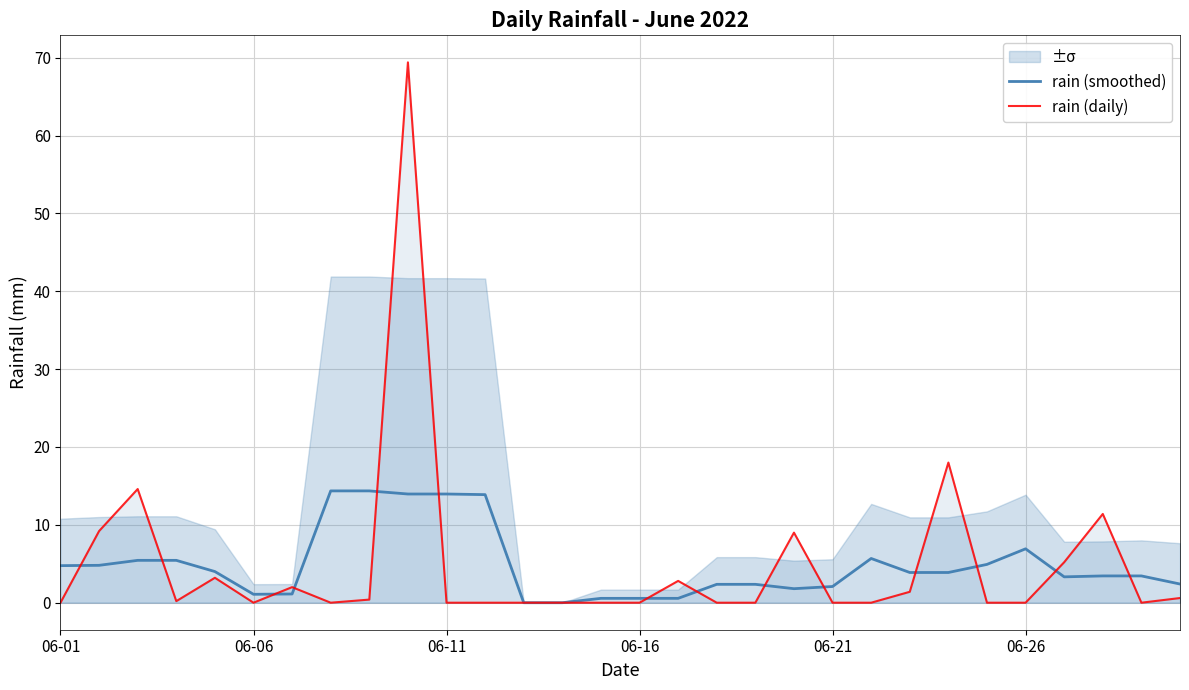

How many values in rain (smoothed) are above zero?

28